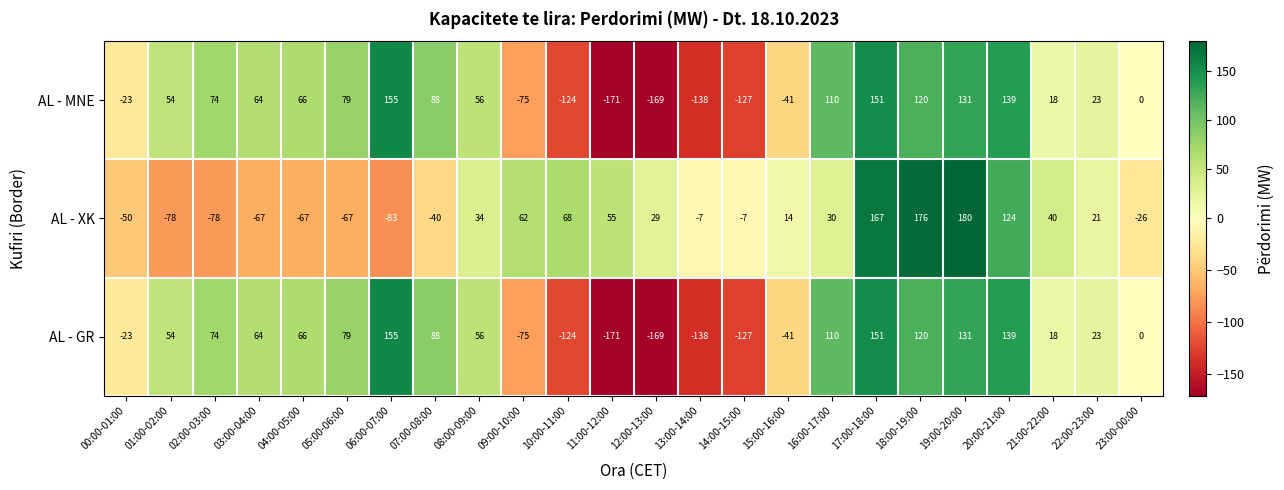

The AL - XK series shows -26 at 23:00-00:00. True or false?

True